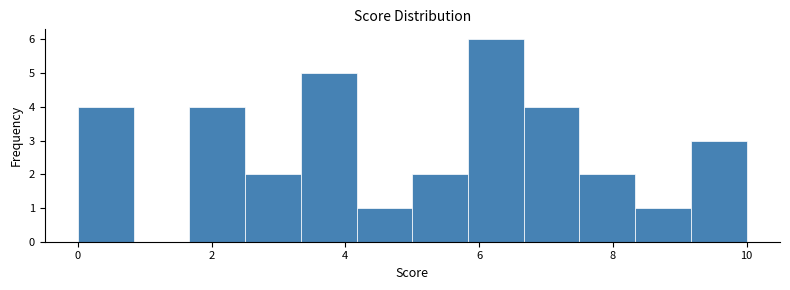

Which range on the x-axis has the tallest bar?

5.8 to 6.6